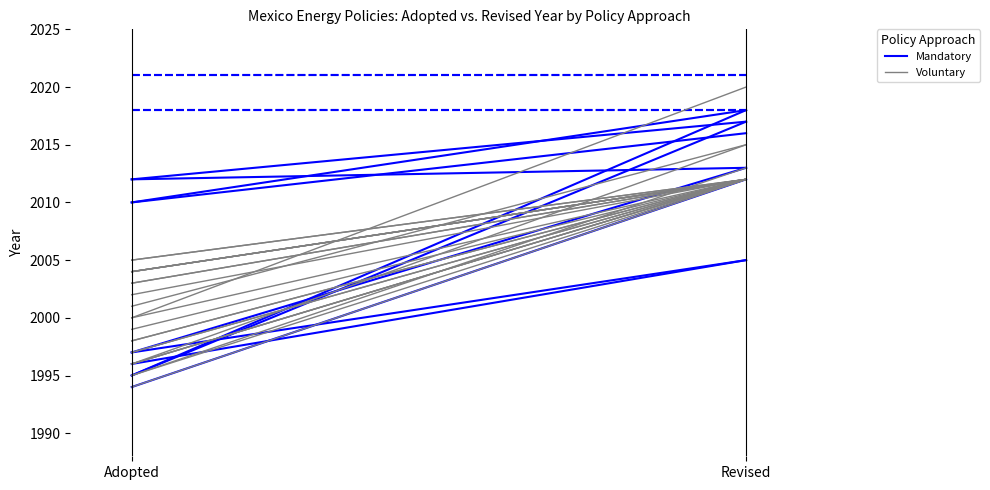

At which label is Mandatory closest to 2003?

Adopted